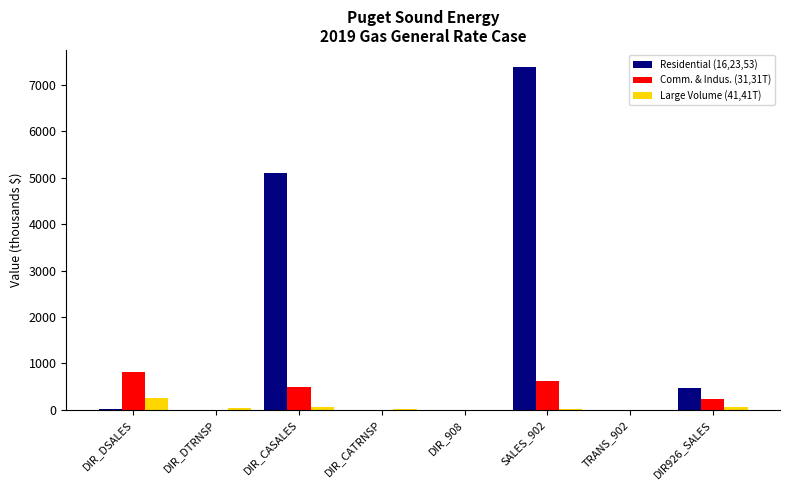

True or false: Residential (16,23,53) has a value of 0.0 at DIR_908.

True